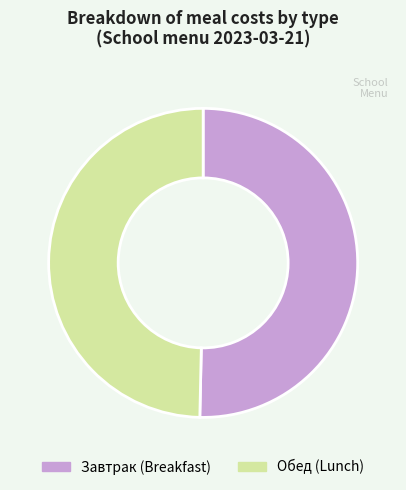

How many slices are in this pie chart?

2